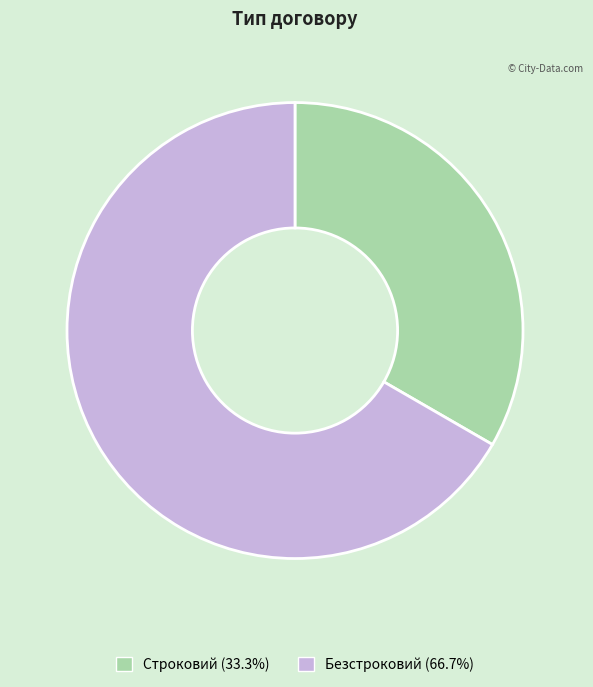

Is there any slice that represents more than half of the pie?

Yes